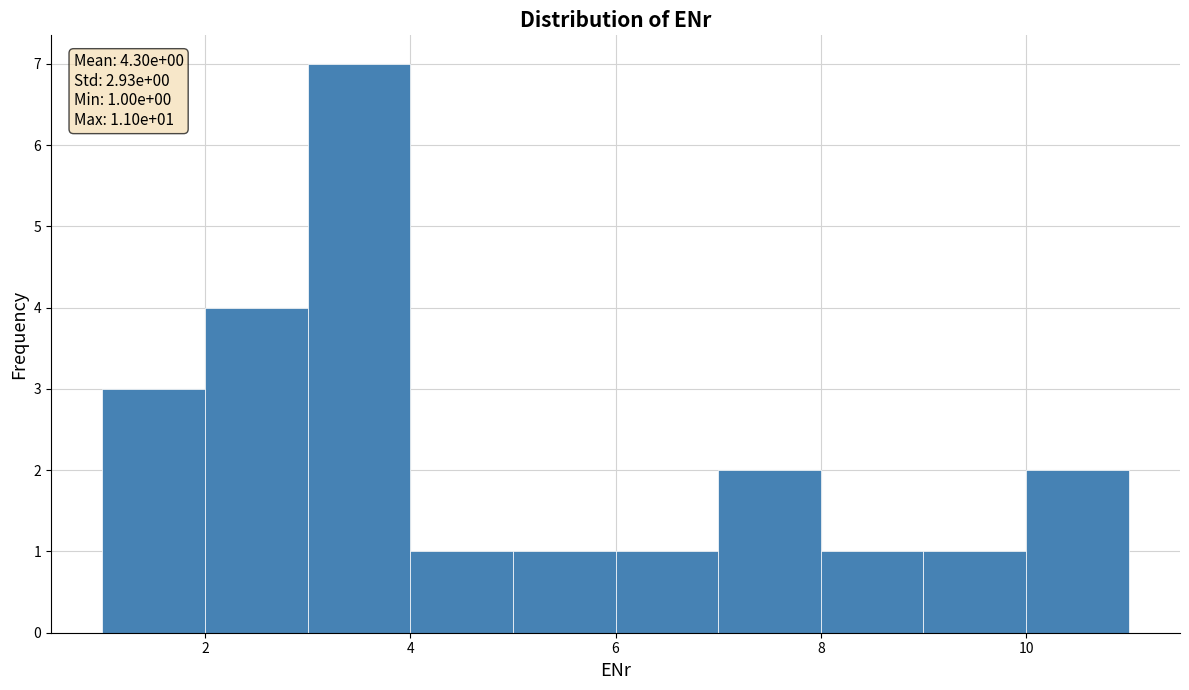

Which range on the x-axis has the tallest bar?

3 to 4